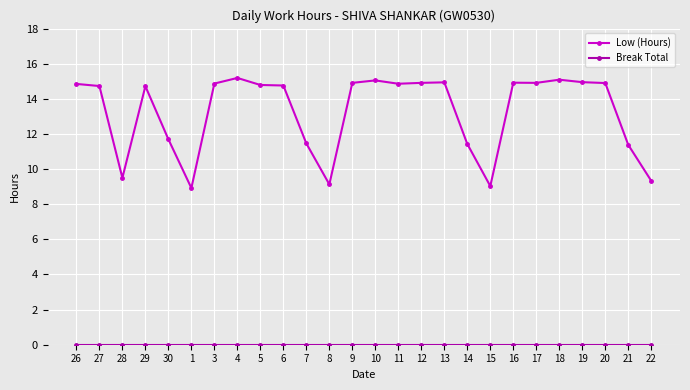

What is the greatest value displayed?

15.2